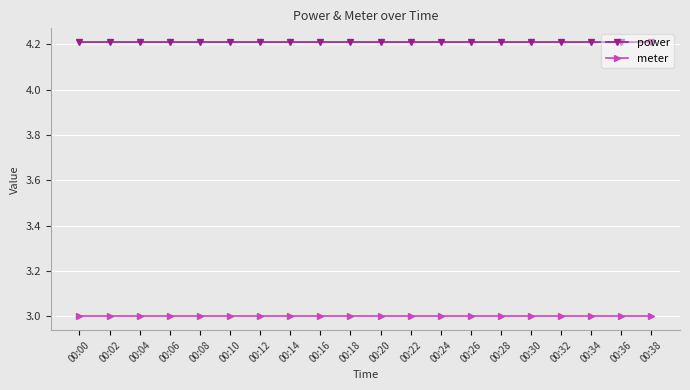

List the series in order of their peak value, highest first.

power, meter